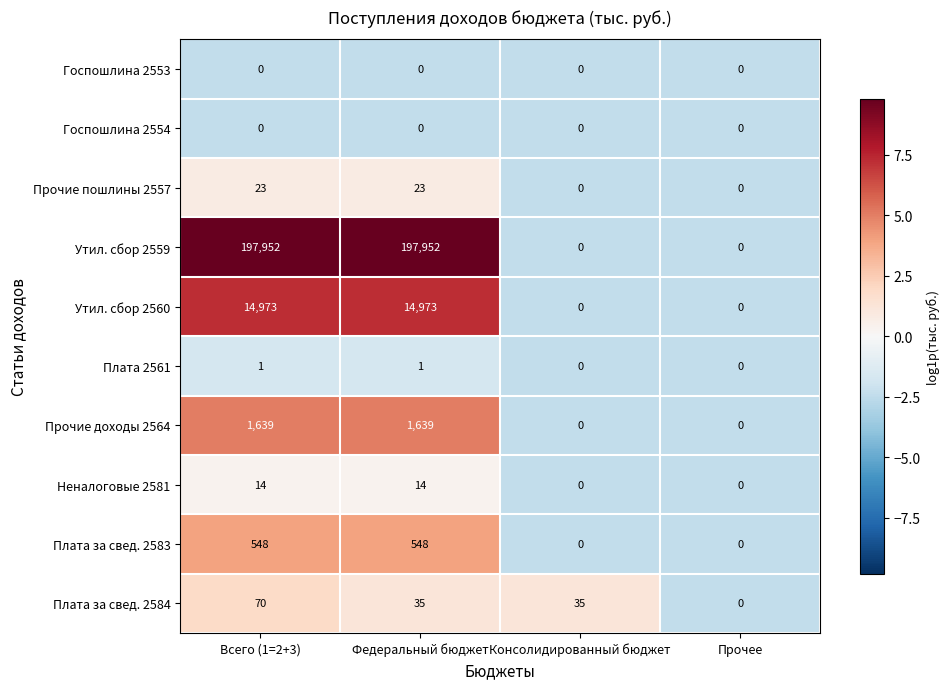

Count the number of data series in this chart.

10